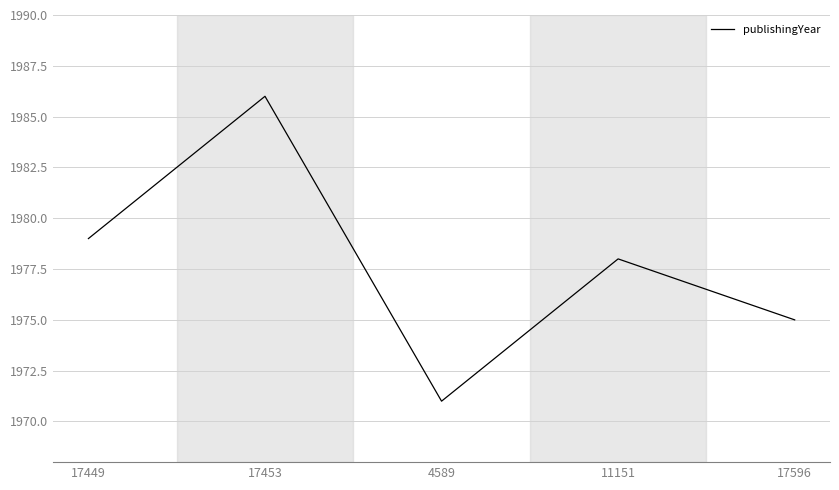

Reading right to left, extract all data points from this chart.

17596=1975	11151=1978	4589=1971	17453=1986	17449=1979